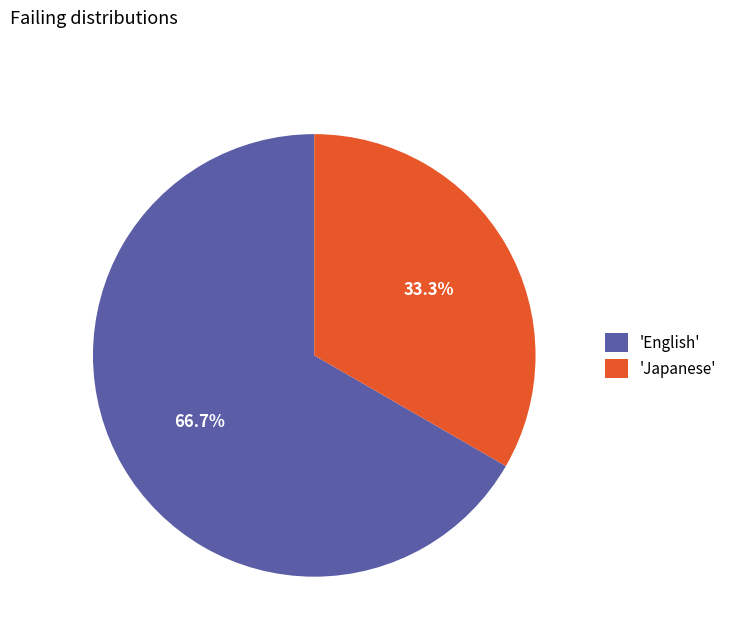

Which slice represents more than half of the pie?

'English'